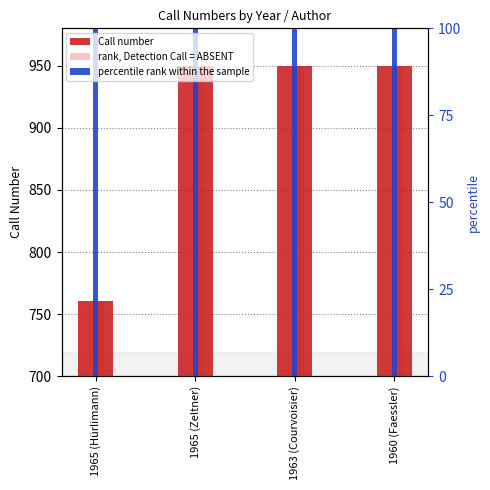

Which has a higher value, 1965 (Zeltner) or 1960 (Faessler)?

1965 (Zeltner)